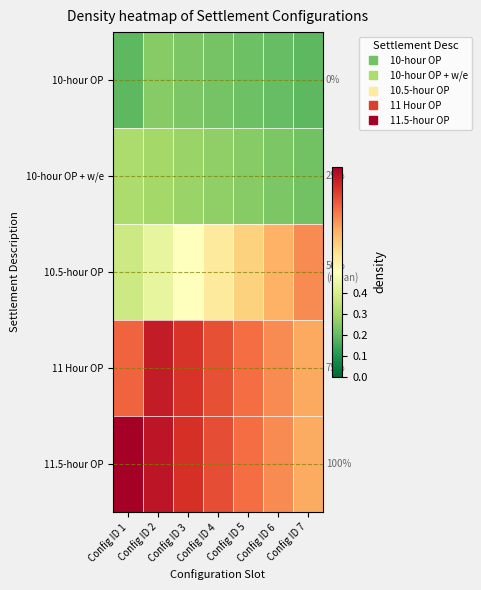

Is it true that 11.5-hour OP equals 0.2 at Config ID 4?

False